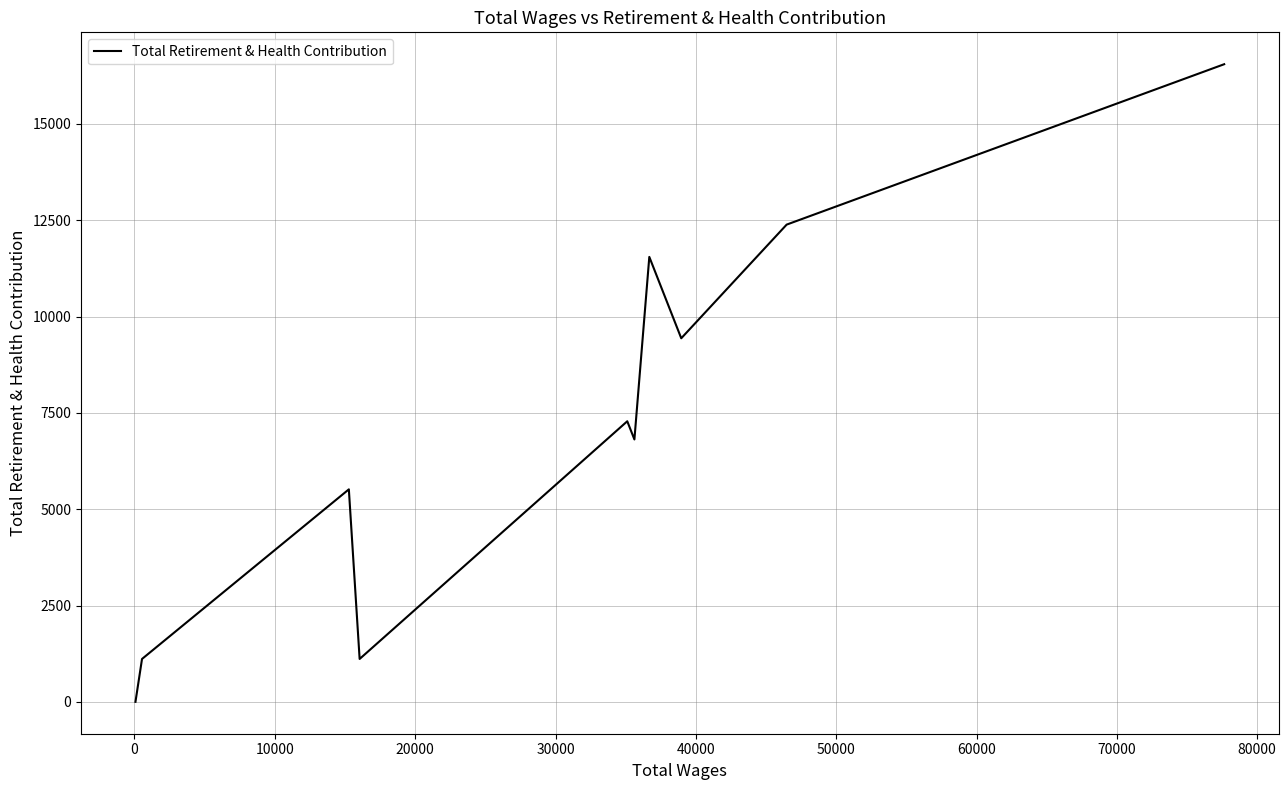

What is the difference between the maximum and minimum values?

16549